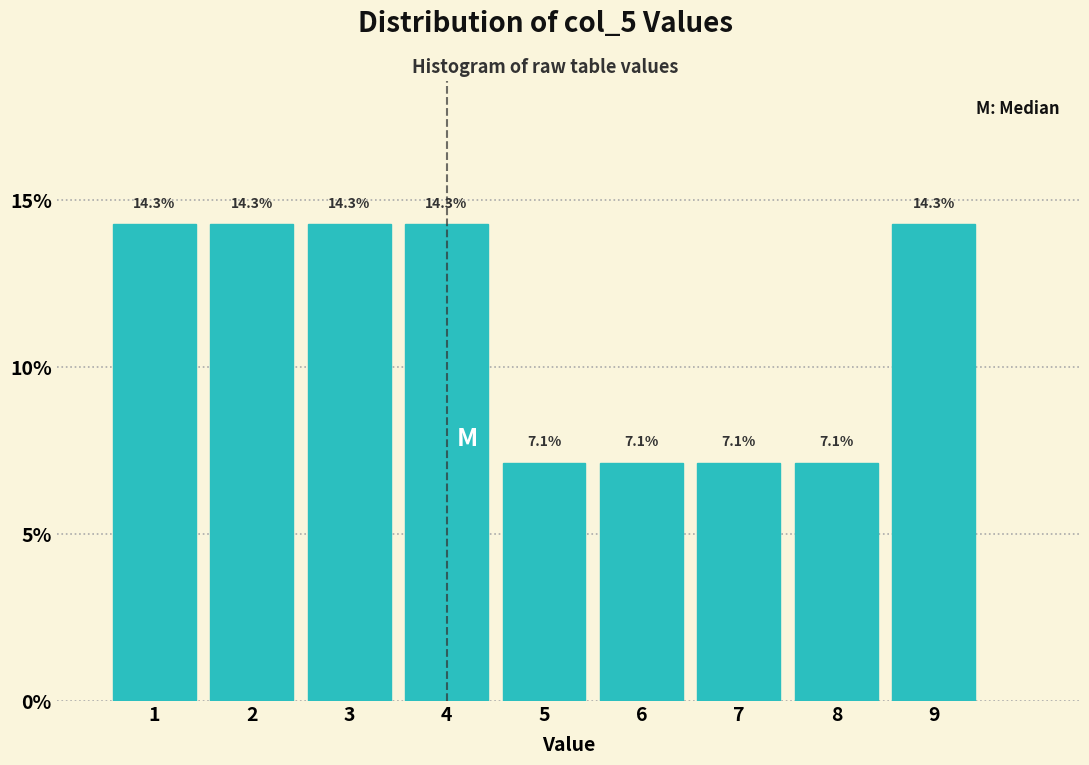

What is the height of the bar covering 3.5 to 4.5 on the x-axis?

14.3